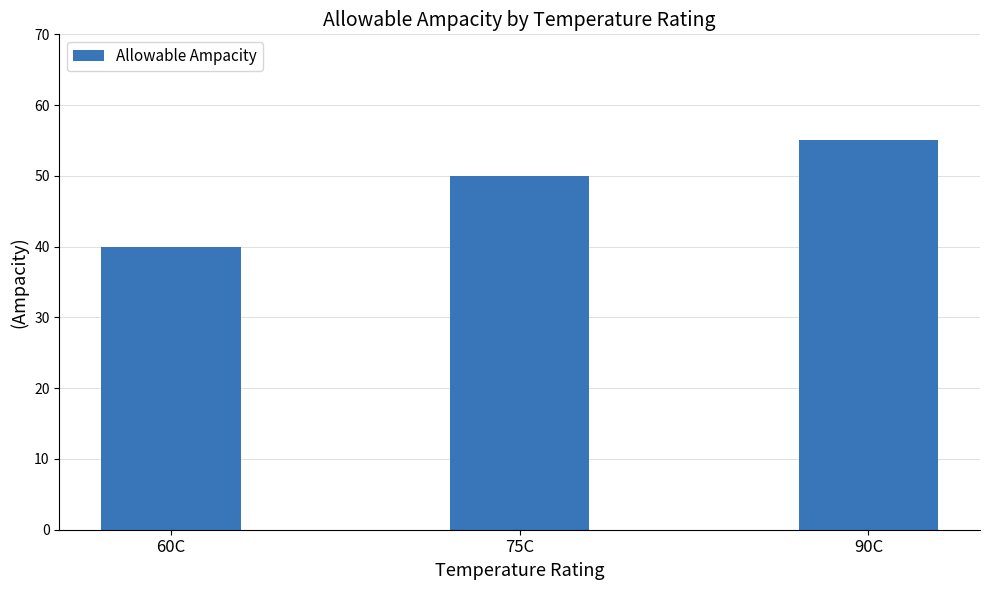

What is the difference between the maximum and second lowest values?

5